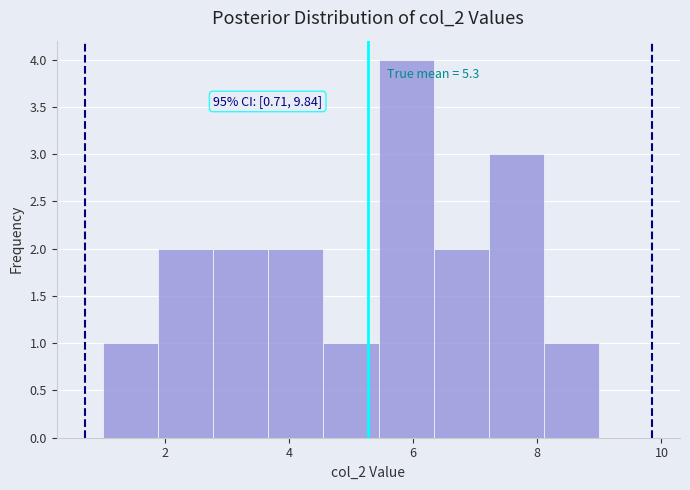

Which range on the x-axis has the tallest bar?

5.4 to 6.4